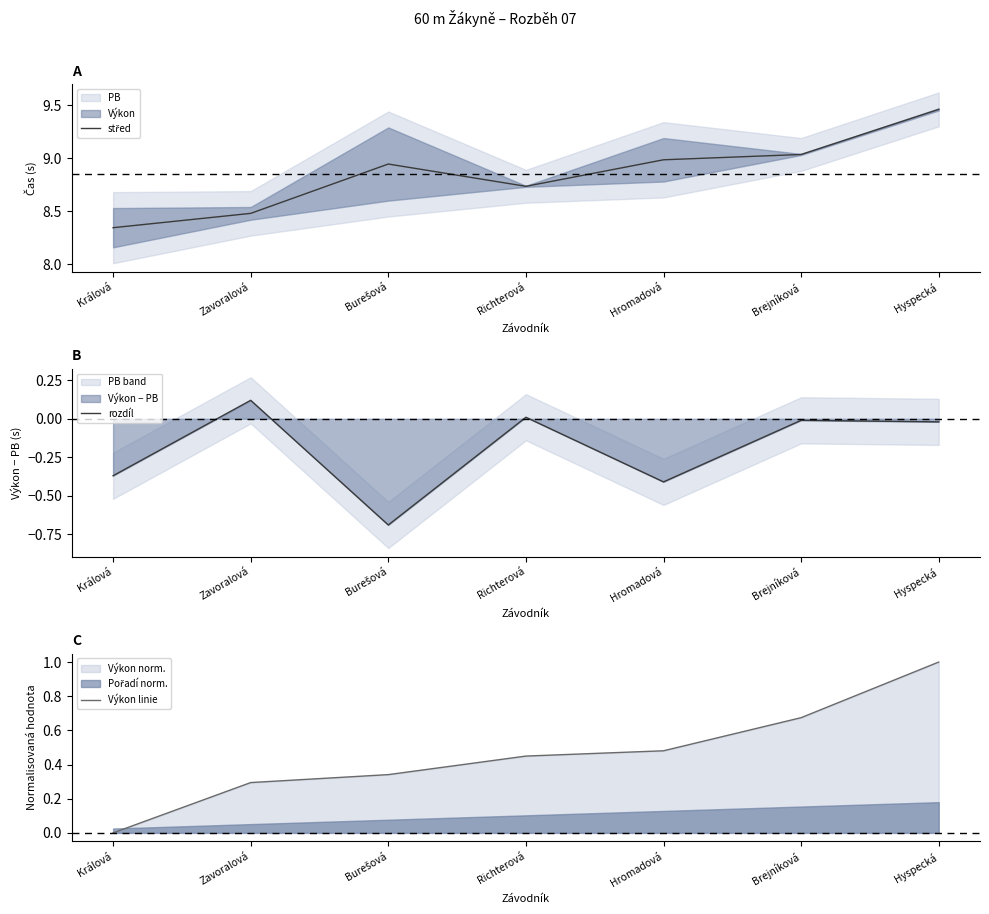

Reading right to left, extract all data points from this chart.

střed: Hyspecká=9.5	Brejníková=9.0	Hromadová=9.0	Richterová=8.7	Burešová=8.9	Zavoralová=8.5	Králová=8.3
rozdíl: Hyspecká=-0.0	Brejníková=-0.0	Hromadová=-0.4	Richterová=0.0	Burešová=-0.7	Zavoralová=0.1	Králová=-0.4
Výkon linie: Hyspecká=1.0	Brejníková=0.7	Hromadová=0.5	Richterová=0.4	Burešová=0.3	Zavoralová=0.3	Králová=0.0